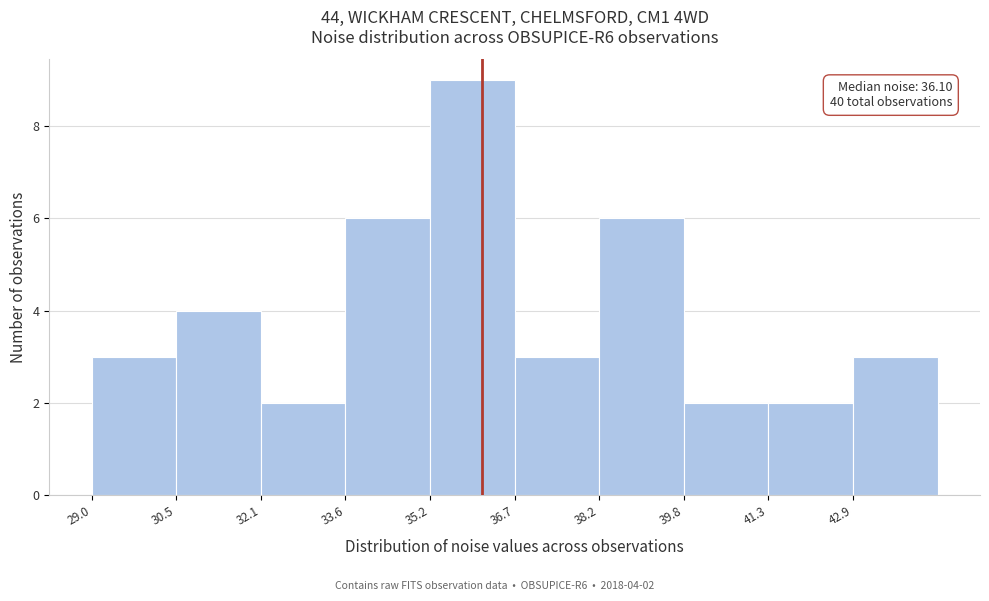

Over which range of the x-axis is the bar tallest?

35.2 to 36.8